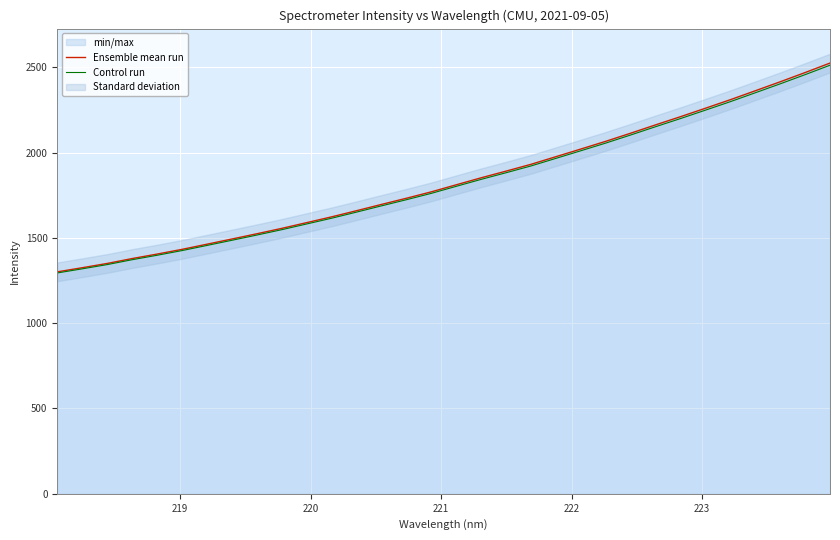

Count the number of categories in the chart.

32